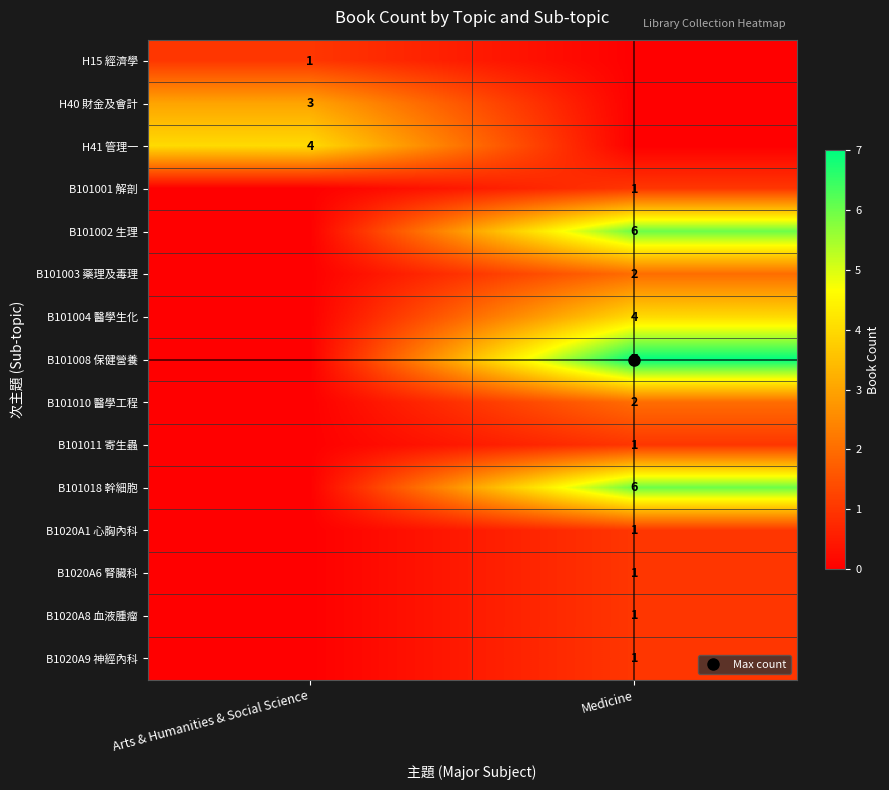

True or false: B101018 幹細胞 has a value of 6 at Medicine.

True